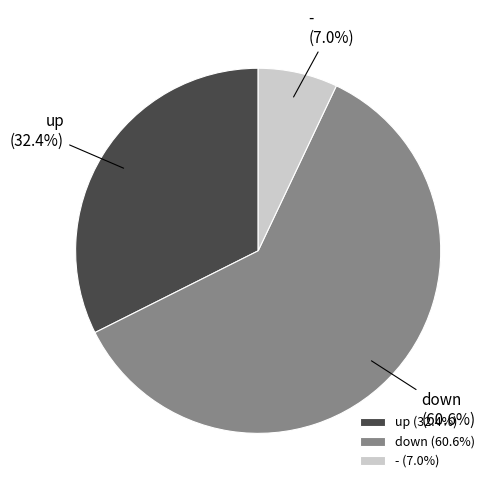

Approximately how many times larger is the value at - compared to up?

0.2